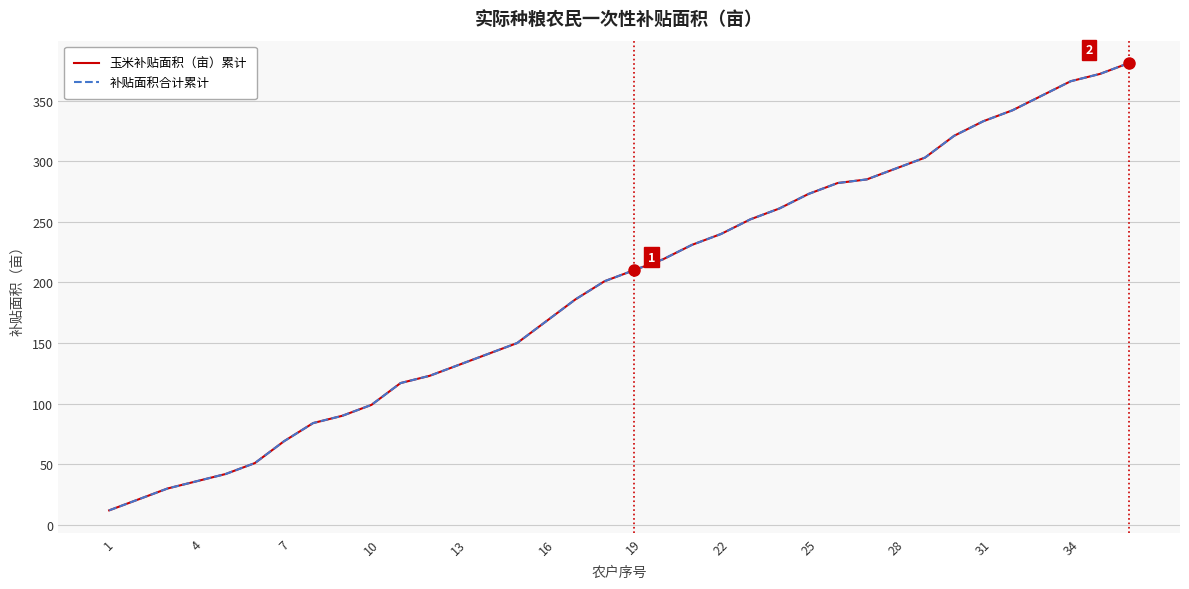

True or false: 玉米补贴面积（亩）累计 and 补贴面积合计累计 intersect in this chart.

False